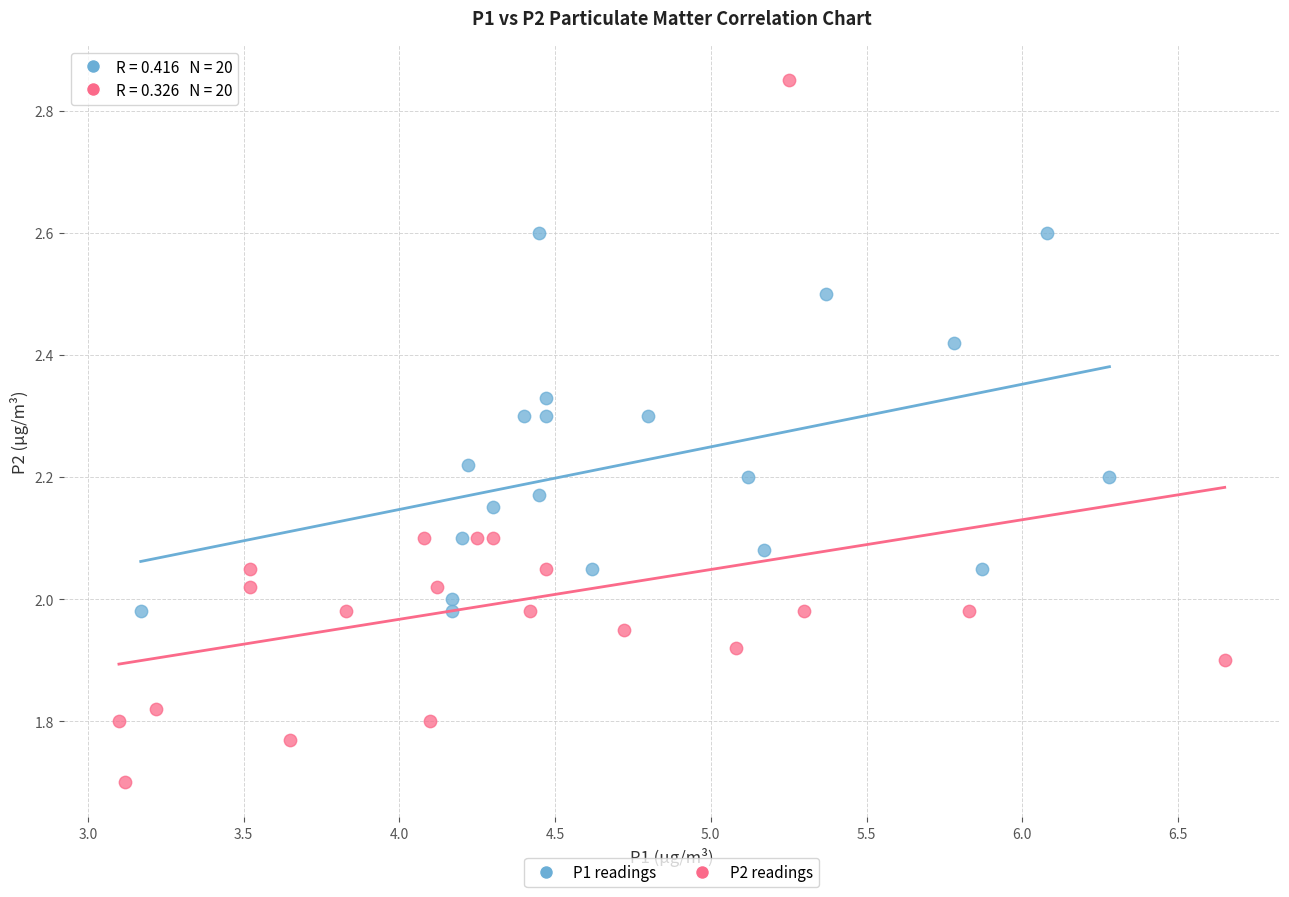

What are all the series names shown in the legend?

P1 readings, P2 readings